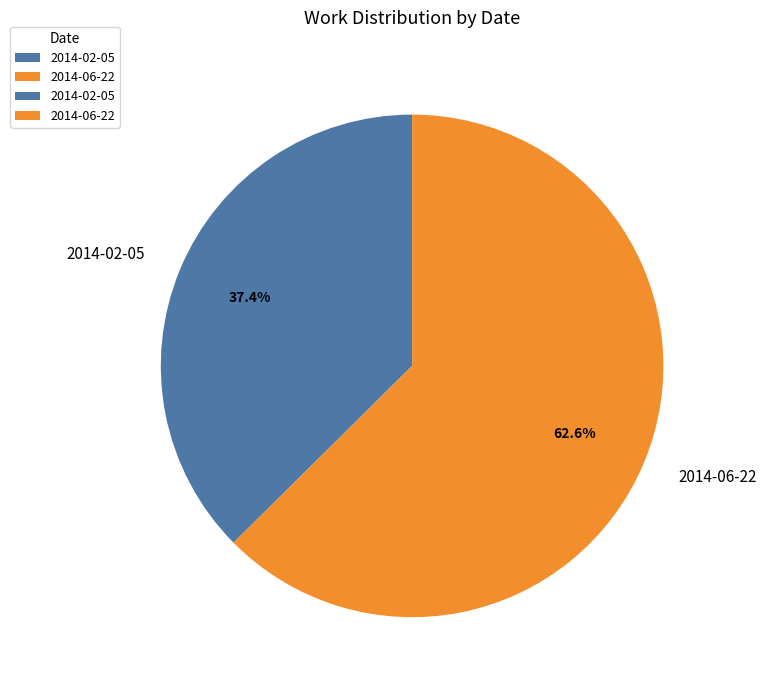

Which slice is the smallest?

2014-02-05